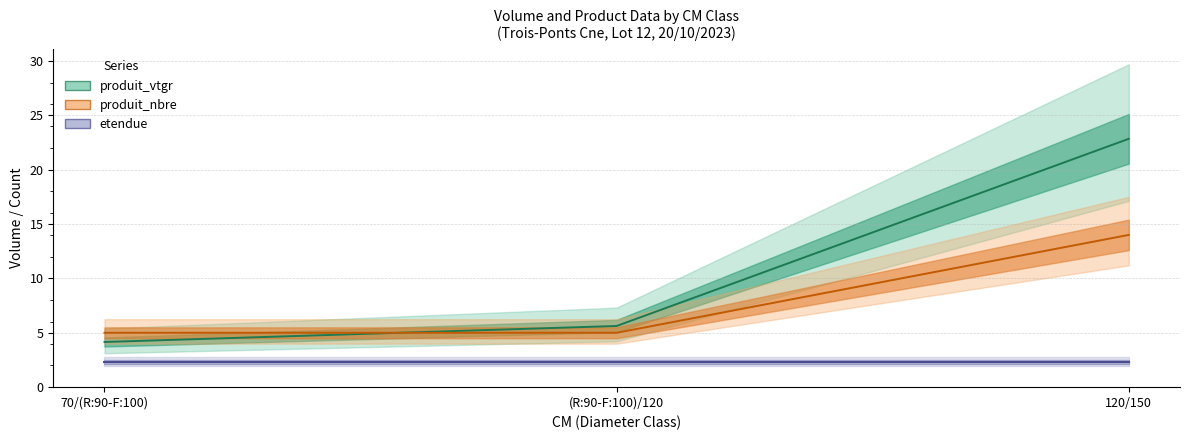

Rank the series by their maximum value, from lowest to highest.

etendue, produit_nbre, produit_vtgr